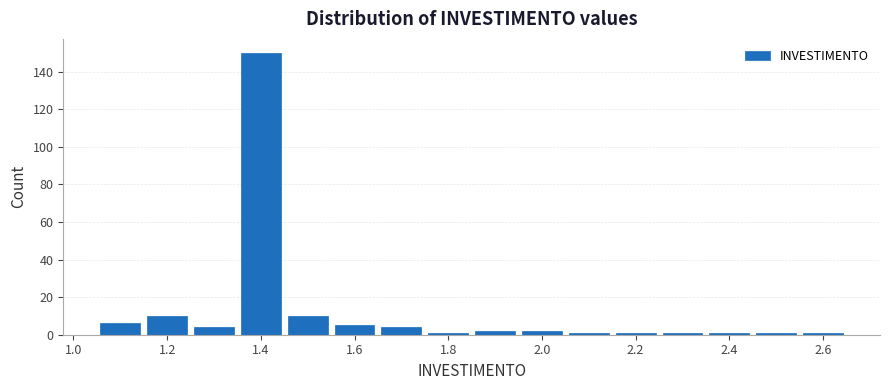

How tall is the bar that spans 1.85 to 1.95 on the x-axis? Neither the bar edges nor the heights are printed on the chart, so give them approximately, as read against the axes.

2